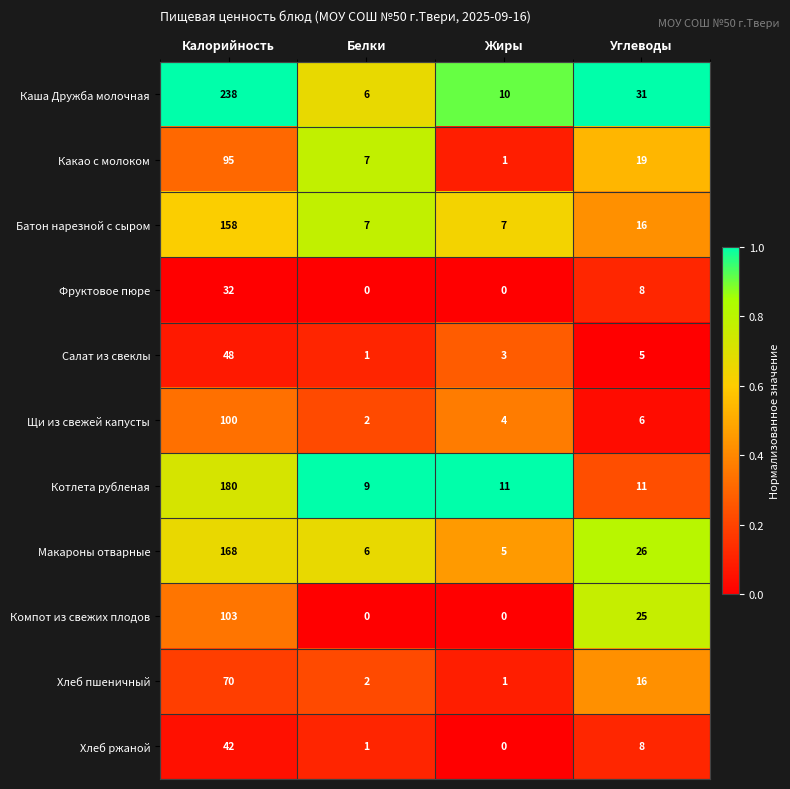

What is the sum of all Каша Дружба молочная values?

285